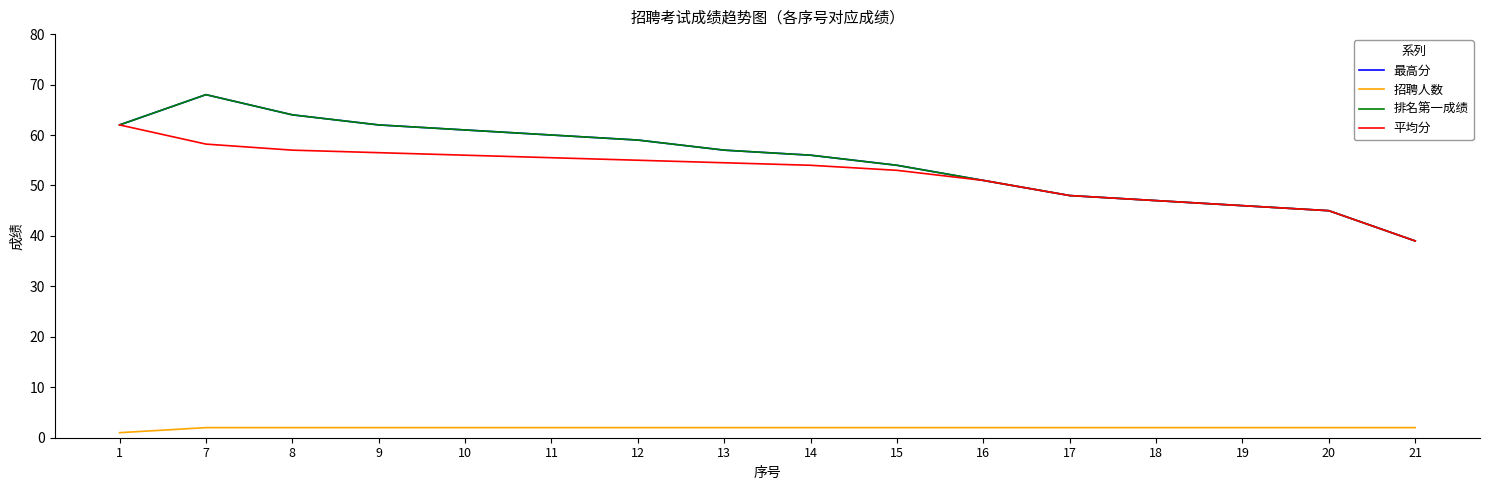

What is the sum of all 排名第一成绩 values?

879.0